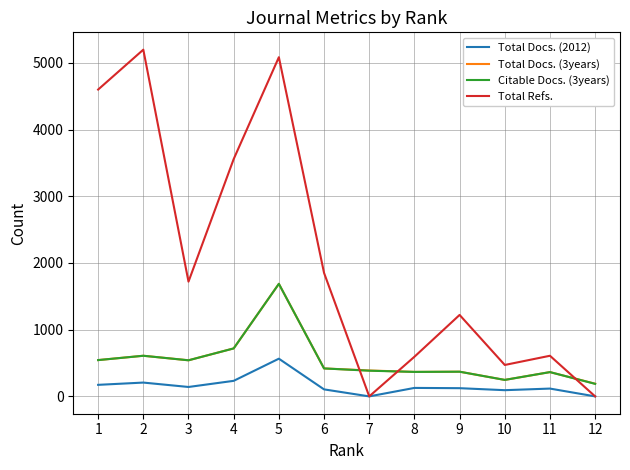

True or false: Total Docs. (2012) and Total Docs. (3years) intersect in this chart.

False